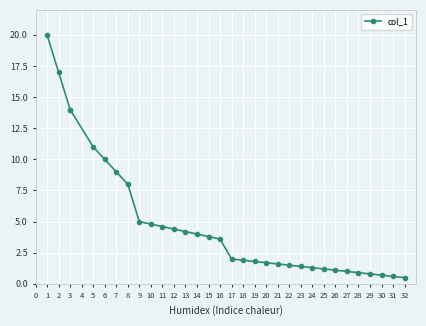

The value at 15 is 6.8. True or false?

False